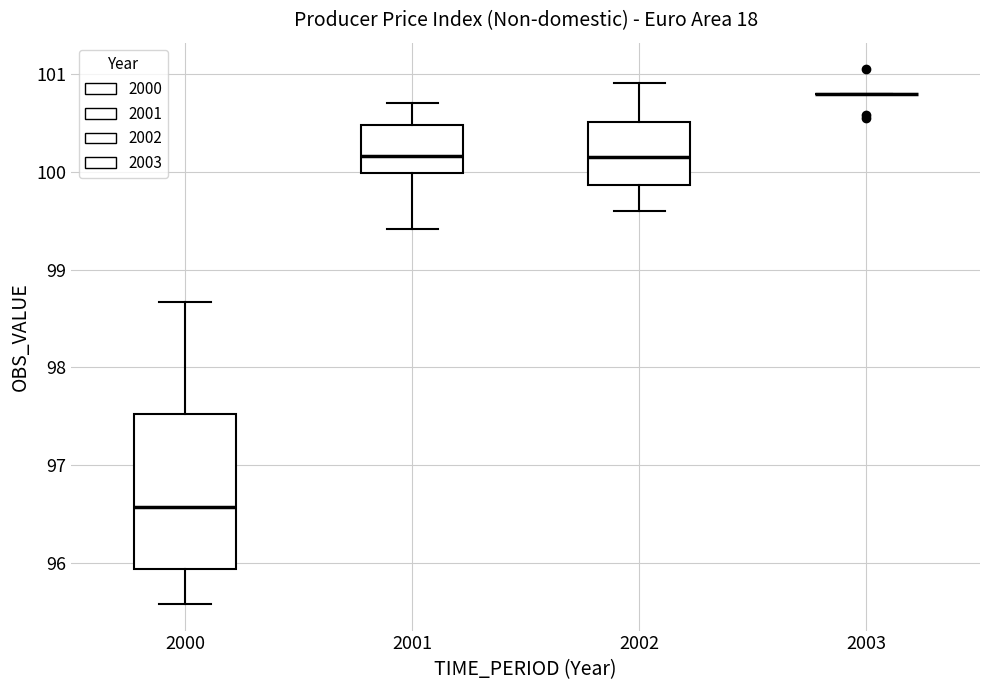

Where does the lower whisker of the box at x = 2001 end on the y-axis? The values are not printed on the chart, so give them approximately, as read against the axis.

99.4